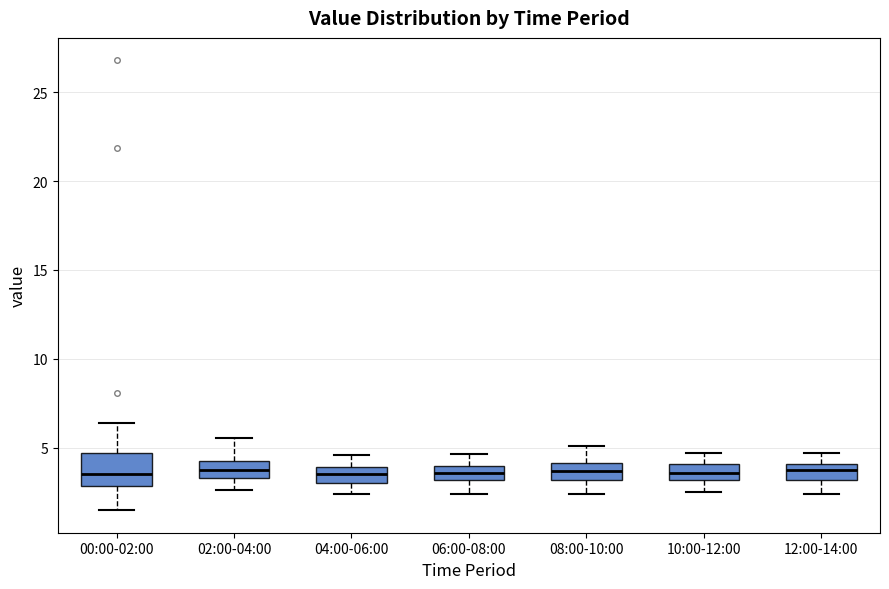

Reading left to right, transcribe this box plot: for each box, give where its median line is, the range the box spans, and where its two whiskers end, as read against the y-axis. The values are not printed on the chart, so give them approximately, as read against the axis.

00:00-02:00: median 3.5, box 3.0 to 4.5, whiskers 1.5 to 6.5
02:00-04:00: median 3.5 (inside the box), box 3.5 to 4.0, whiskers 2.5 to 5.5
04:00-06:00: median 3.5, box 3.0 to 4.0, whiskers 2.5 to 4.5
06:00-08:00: median 3.5, box 3.0 to 4.0, whiskers 2.5 to 4.5
08:00-10:00: median 3.5, box 3.0 to 4.0, whiskers 2.5 to 5.0
10:00-12:00: median 3.5, box 3.0 to 4.0, whiskers 2.5 to 4.5
12:00-14:00: median 3.5, box 3.0 to 4.0, whiskers 2.5 to 4.5